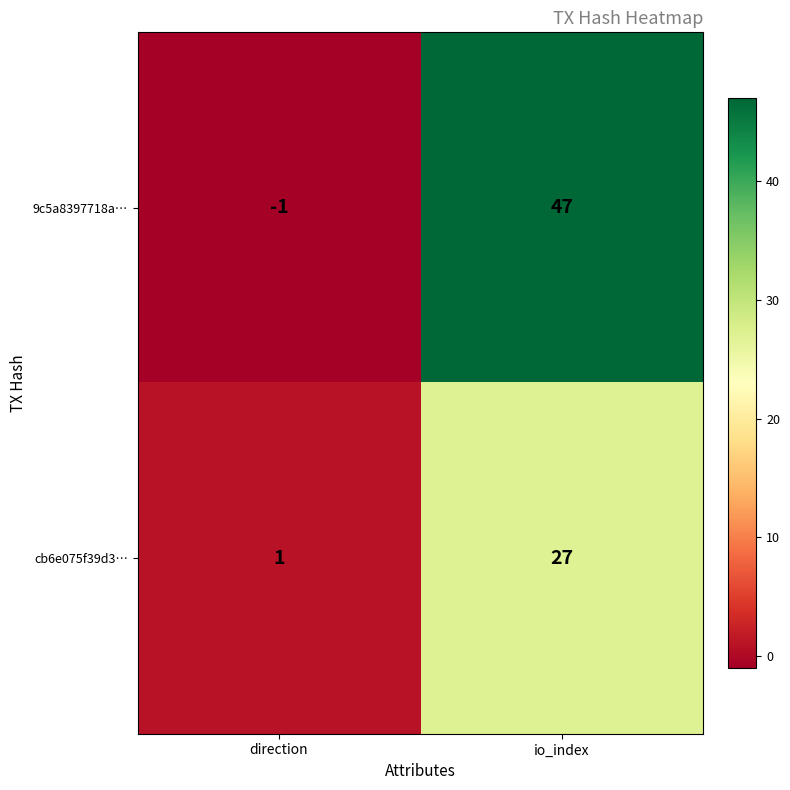

At which label is cb6e075f39d3… closest to 14?

direction